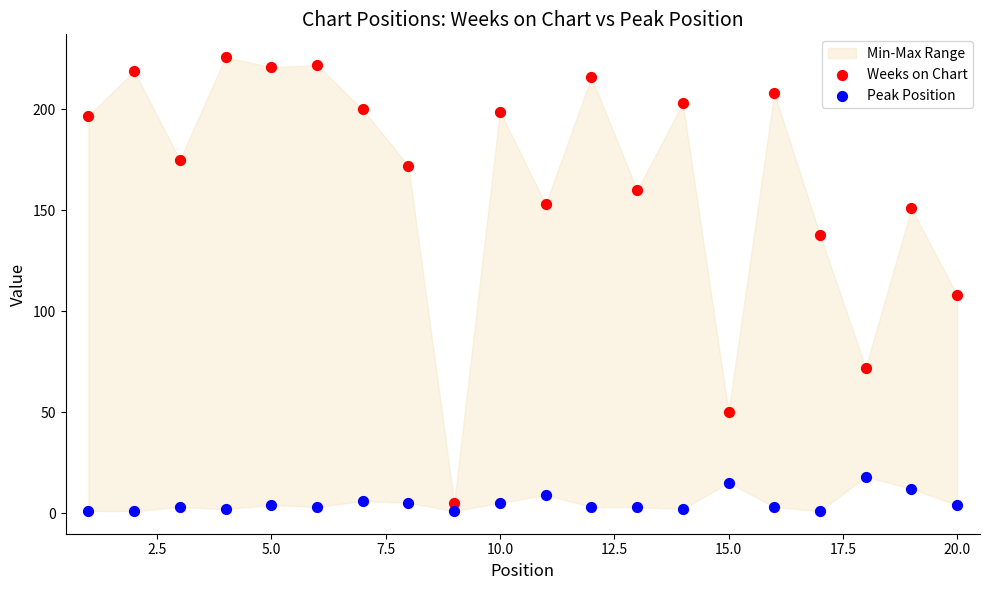

Which series contains the highest Y value?

Weeks on Chart